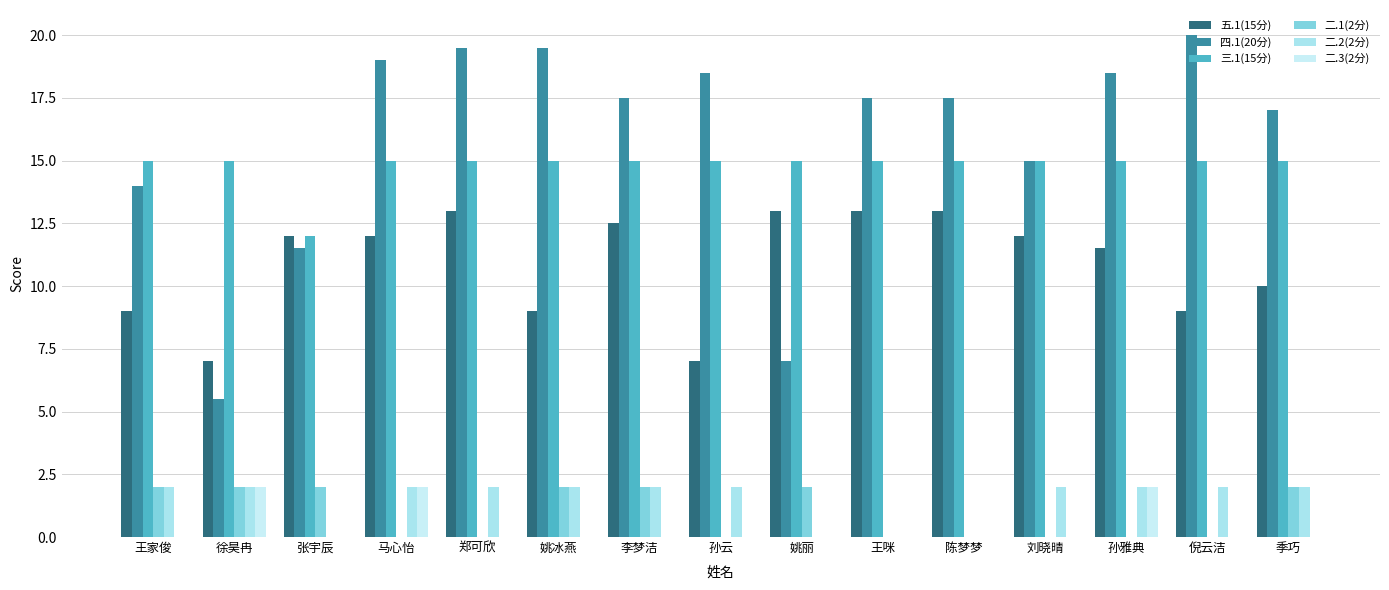

At how many categories does at least one series exceed 1?

15